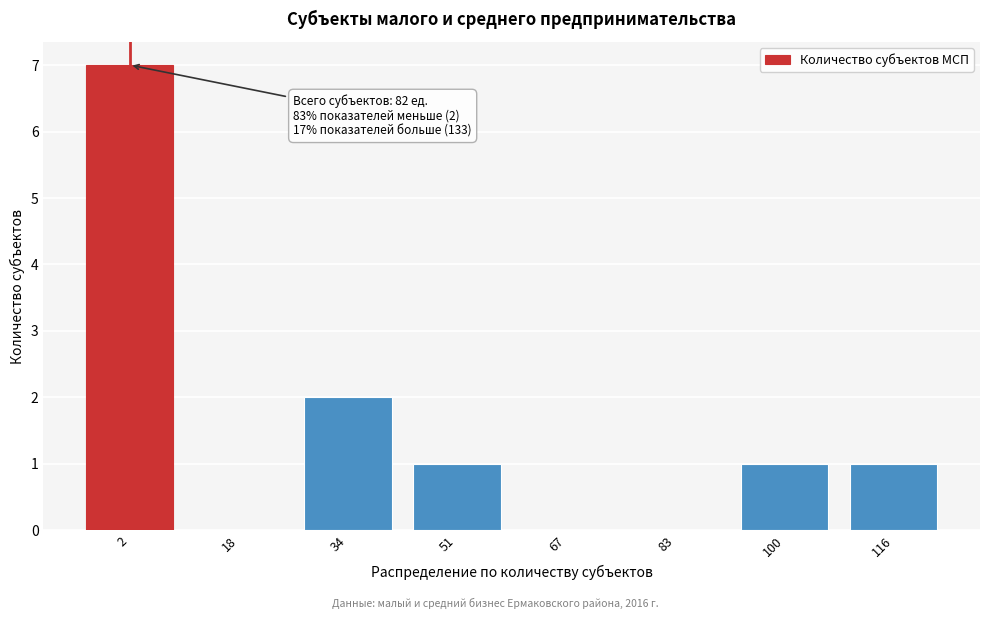

Reading right to left, what are all the values shown in this chart?

116=1	100=1	83=0	67=0	51=1	34=2	18=0	2=7